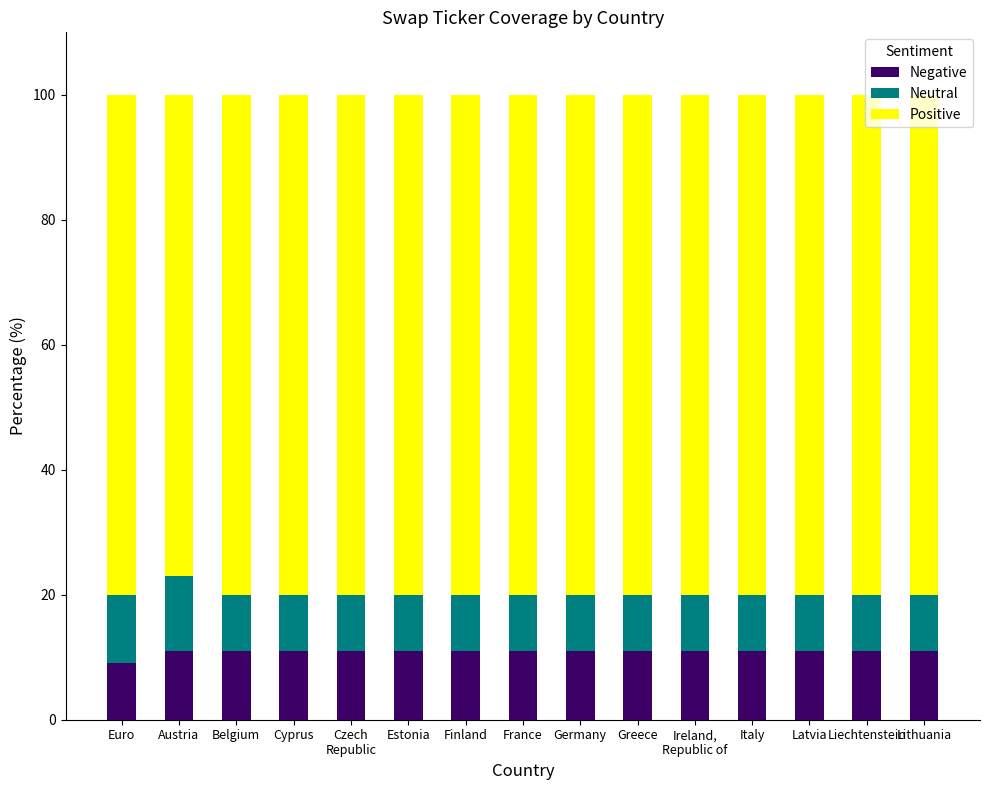

Is it true that Negative equals 11 at Liechtenstein?

True